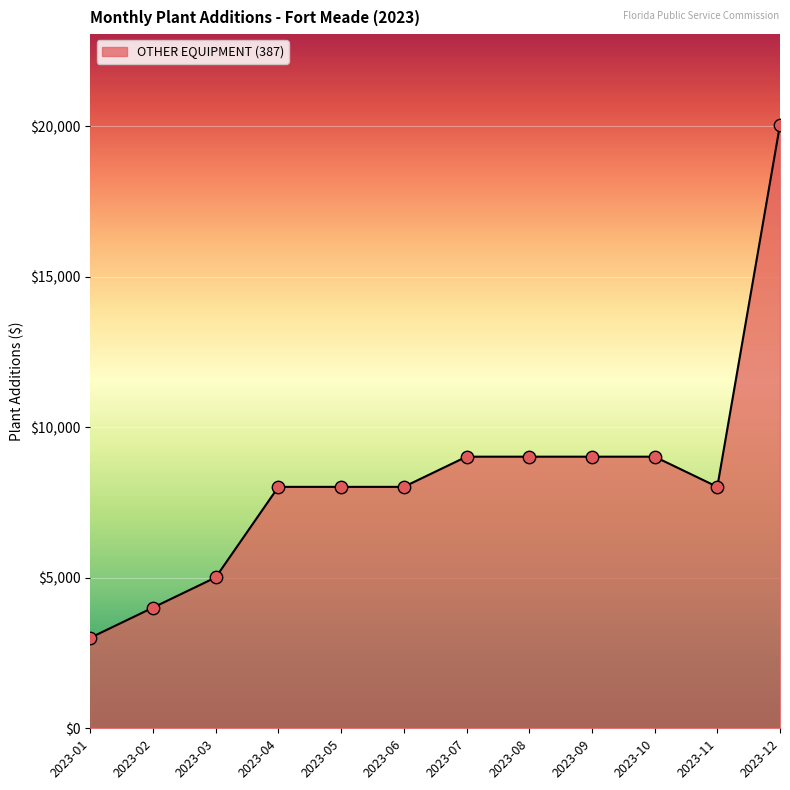

Which has a higher value, 2023-12 or 2023-09?

2023-12